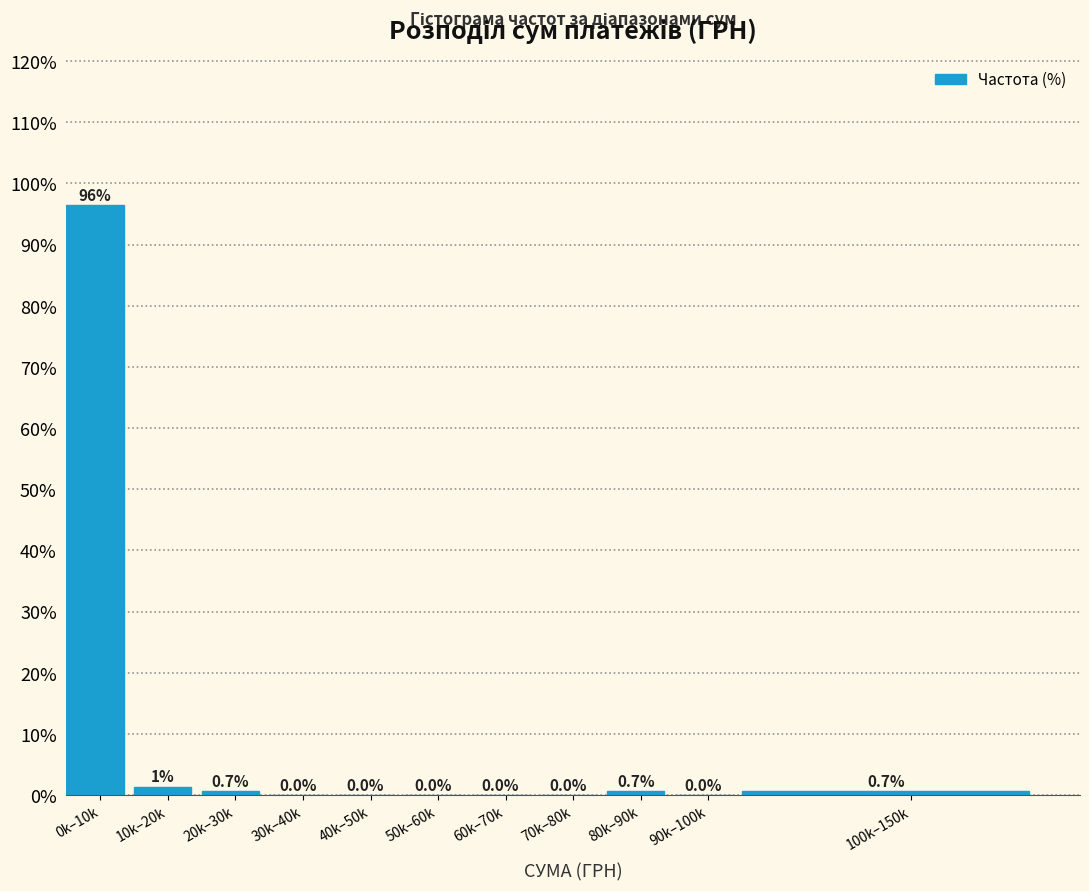

Which has a higher value, 30k–40k or 0k–10k?

0k–10k